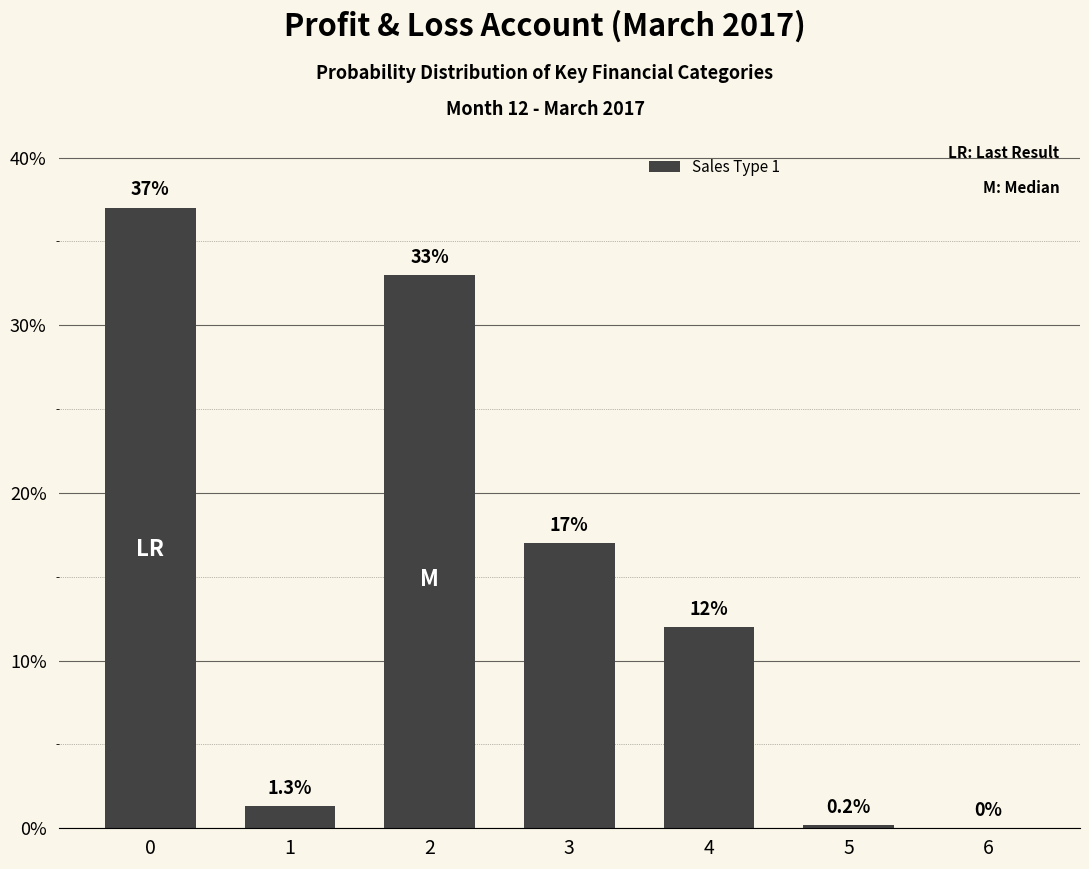

The value at 1 is 1.3. True or false?

True